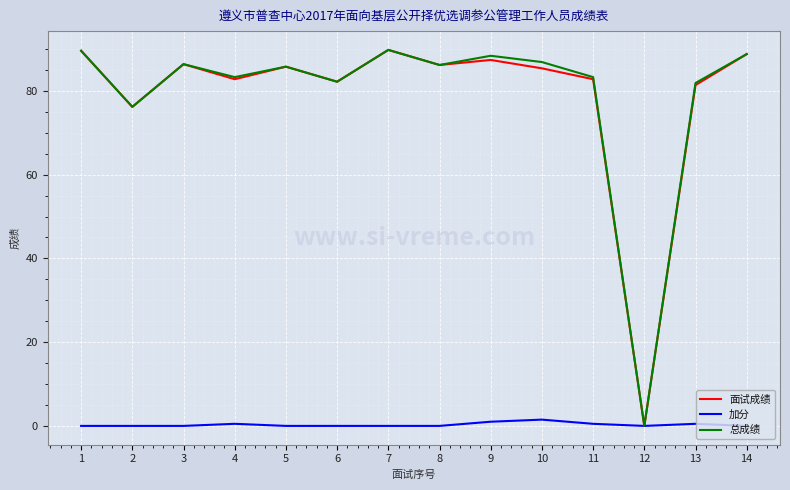

What is the total value across all series at 1?

179.2